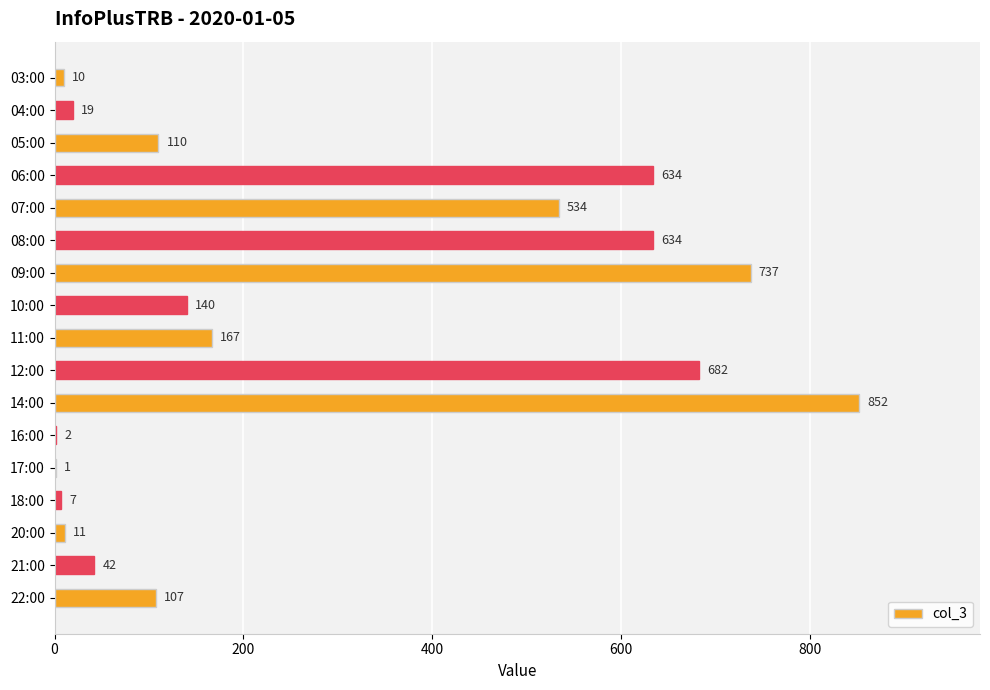

Count the number of categories in the chart.

17